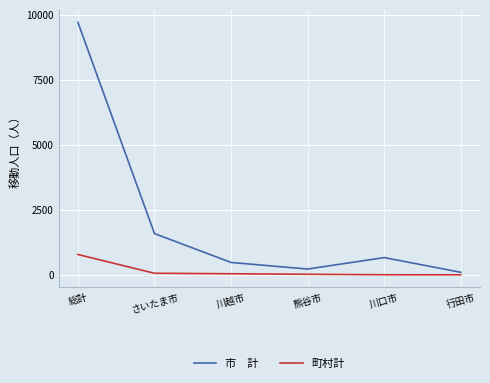

At which category is the sum across all series the highest?

総計